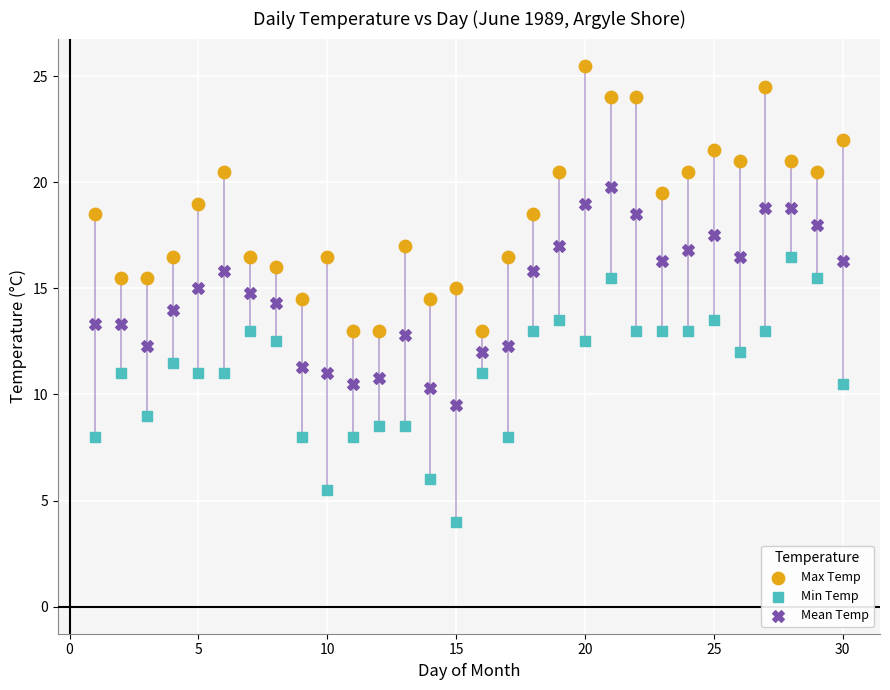

Across all data points, what is the range of Y values (max minus min)?

21.5